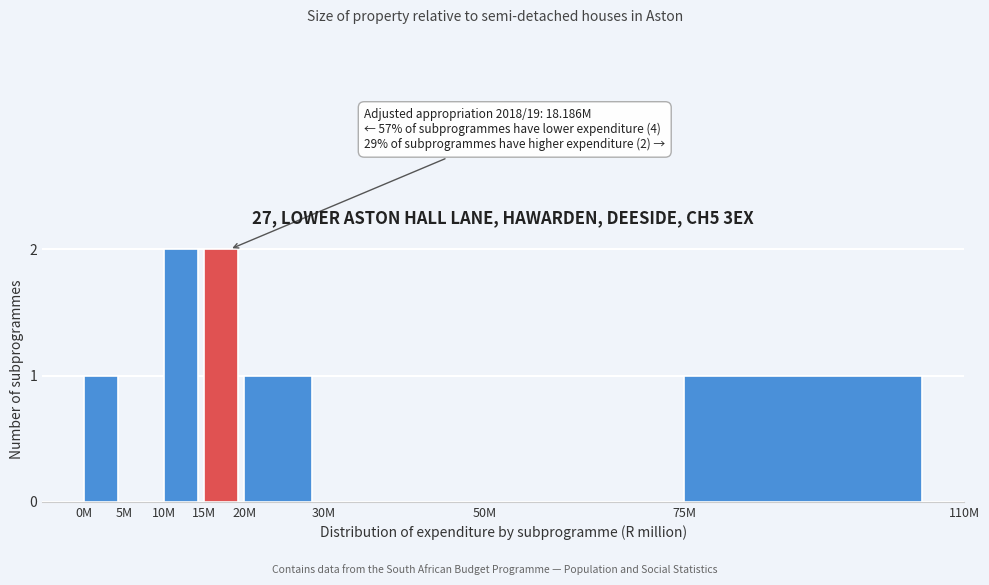

Reading right to left, list all the values displayed in this chart.

75M=1	50M=0	30M=0	20M=1	15M=2	10M=2	5M=0	0M=1